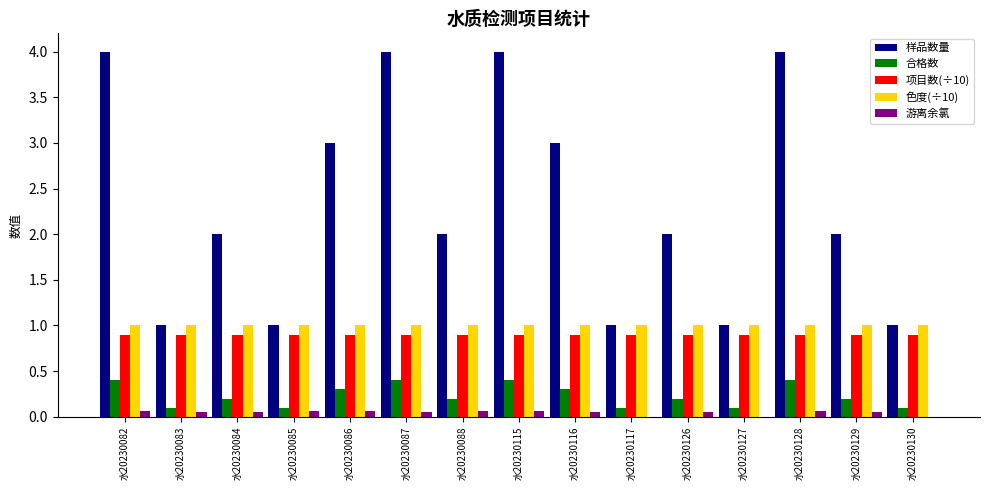

Between 水20230115 and 水20230117, which series saw the biggest shift?

样品数量